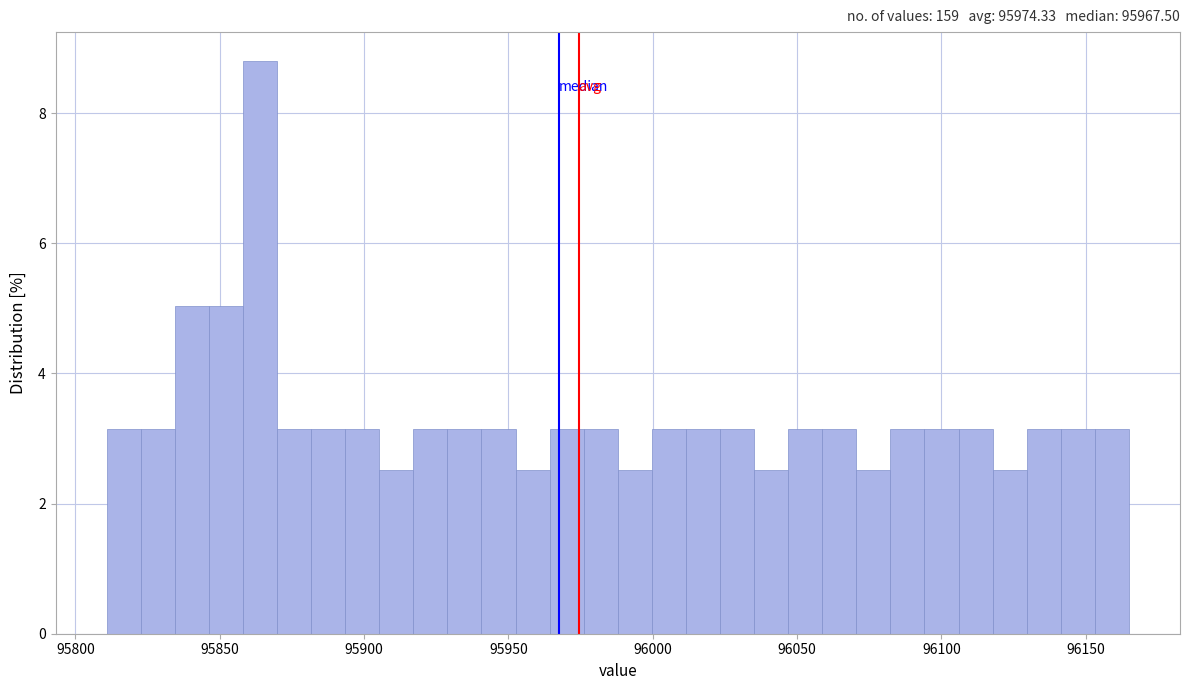

Around what value on the x-axis is the tallest bar? Give the approximate position of its centre, as read against the axis.

95865